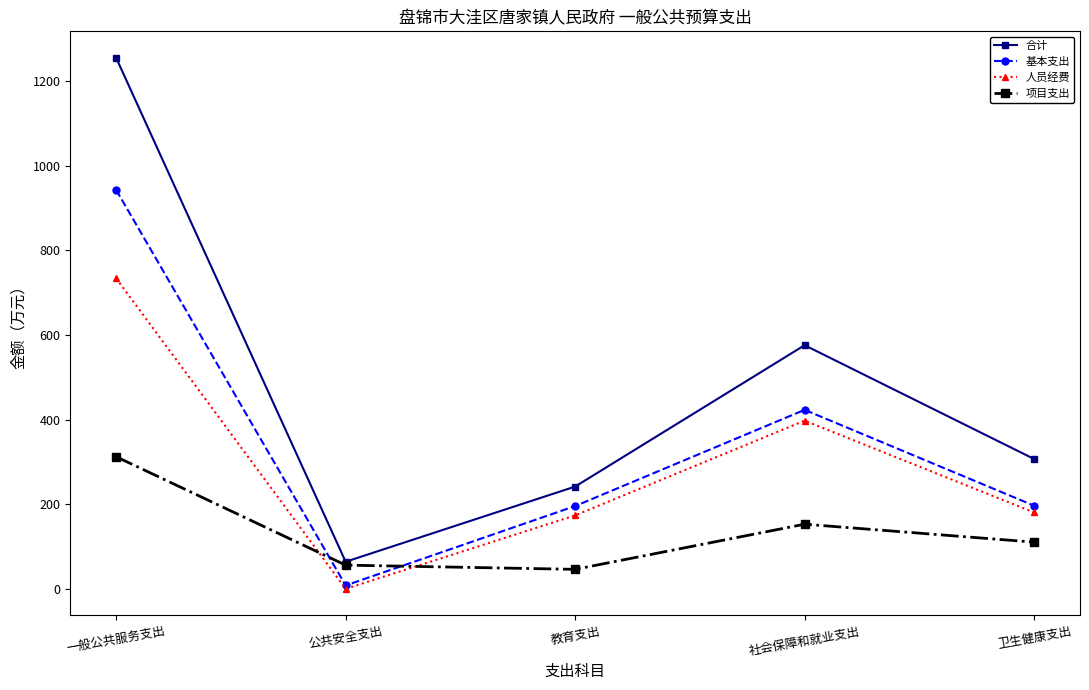

Between 教育支出 and 卫生健康支出, which series saw the biggest shift?

合计